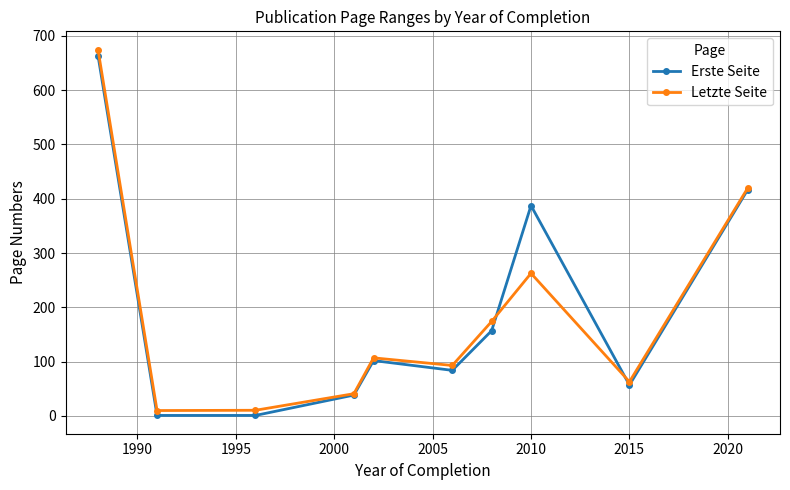

What is the maximum value shown in the chart?

674.5